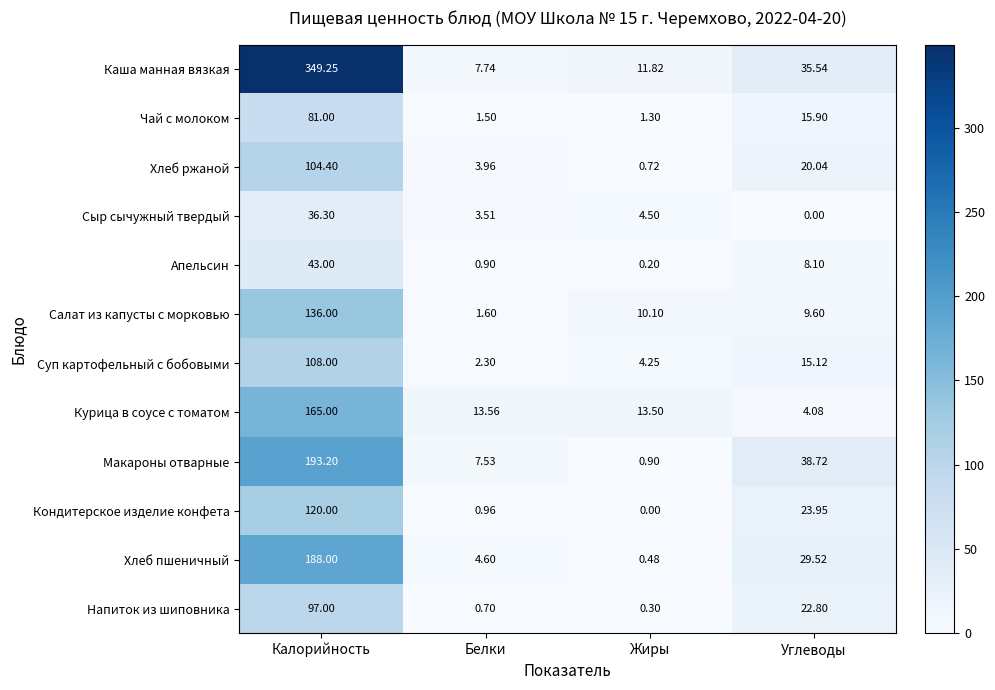

Which series has the largest range (max minus min)?

Каша манная вязкая